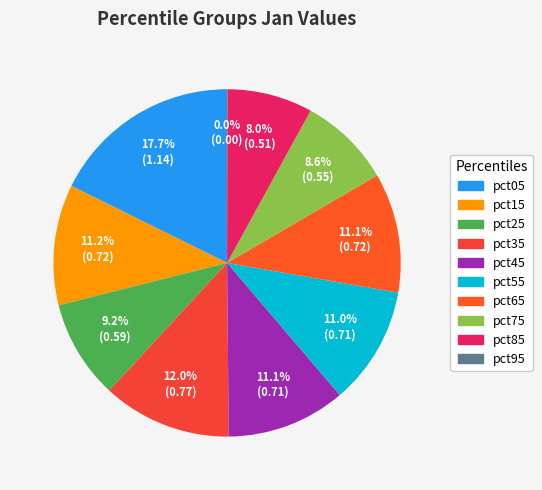

What is the smallest slice in the pie chart?

pct95